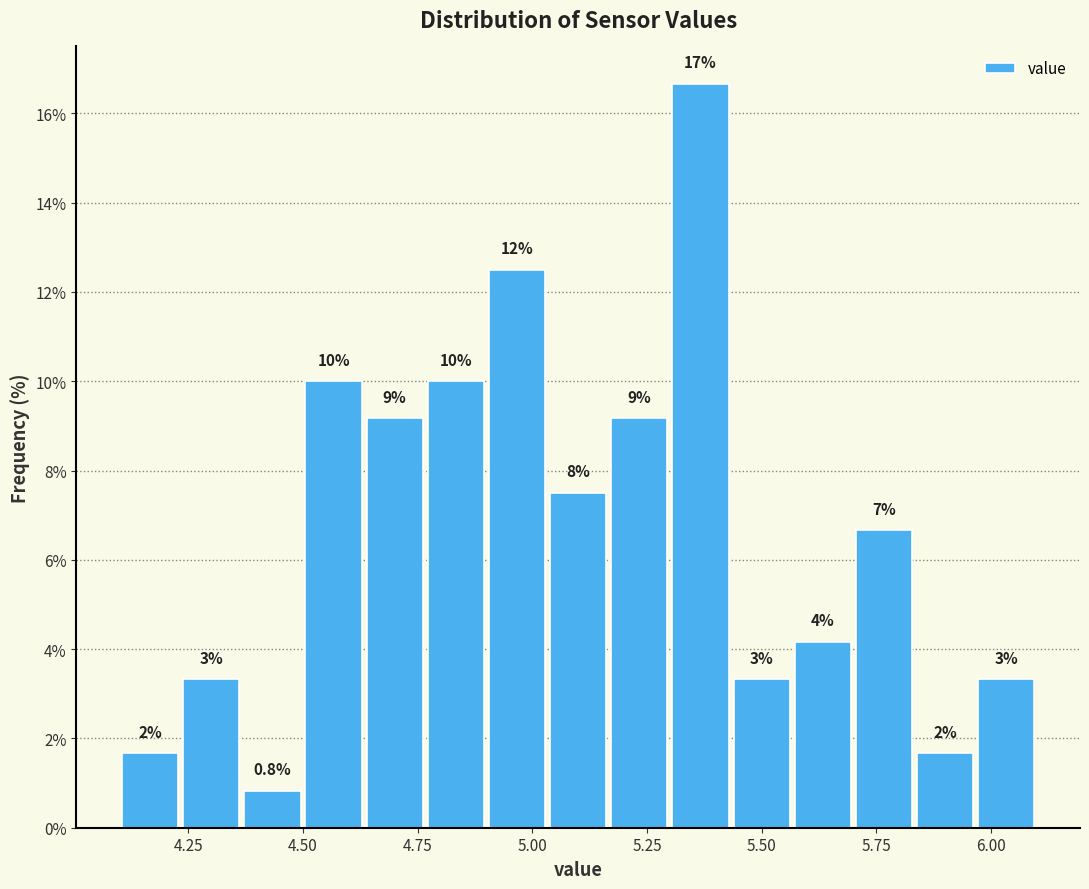

Around what value on the x-axis is the tallest bar? Give the approximate position of its centre, as read against the axis.

5.35